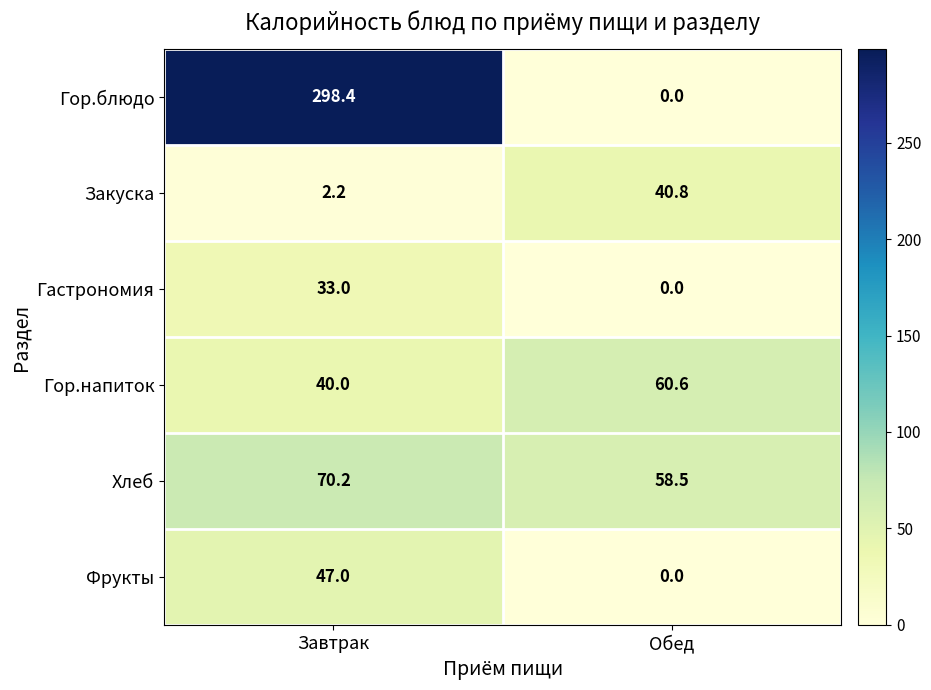

Rank the series by their maximum value, from highest to lowest.

Гор.блюдо, Хлеб, Гор.напиток, Фрукты, Закуска, Гастрономия